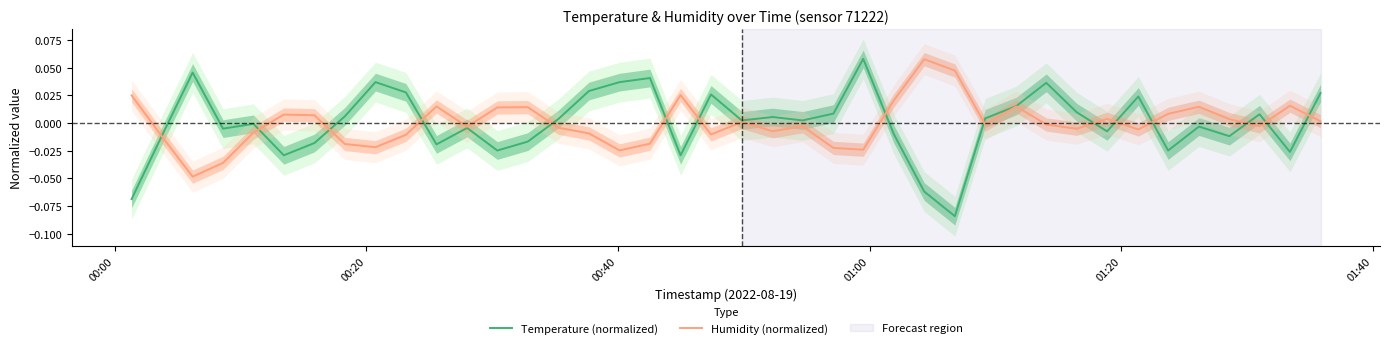

Which series has the largest total across all categories?

Temperature (normalized)